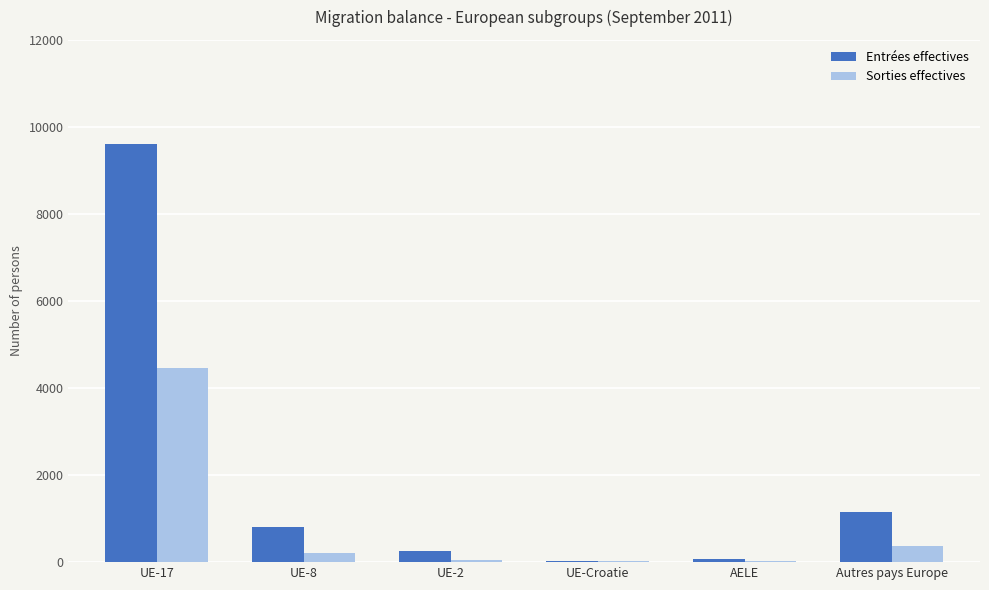

Between AELE and Autres pays Europe, which series saw the biggest shift?

Entrées effectives